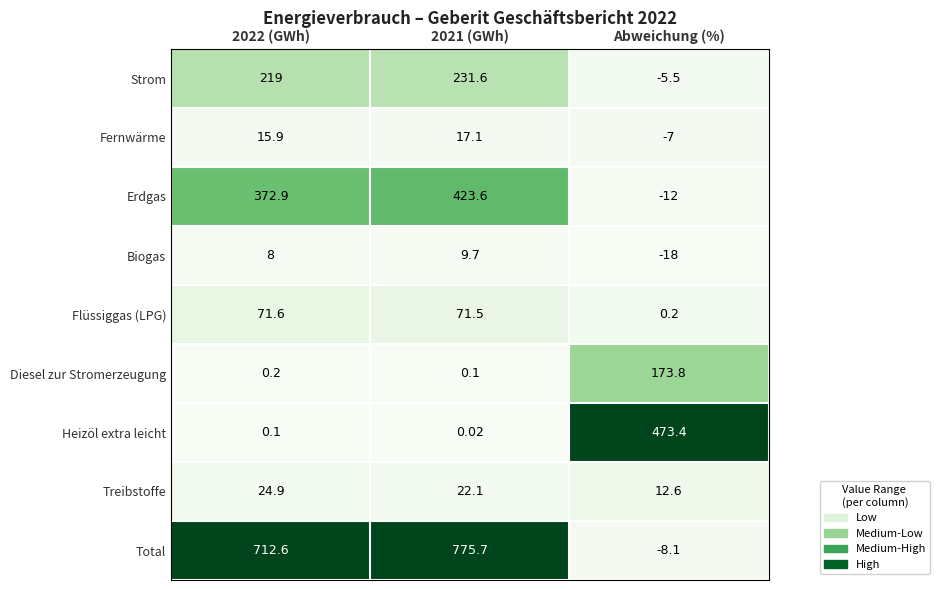

At Abweichung (%), list the series in order from smallest to largest.

Biogas, Erdgas, Total, Fernwärme, Strom, Flüssiggas (LPG), Treibstoffe, Diesel zur Stromerzeugung, Heizöl extra leicht